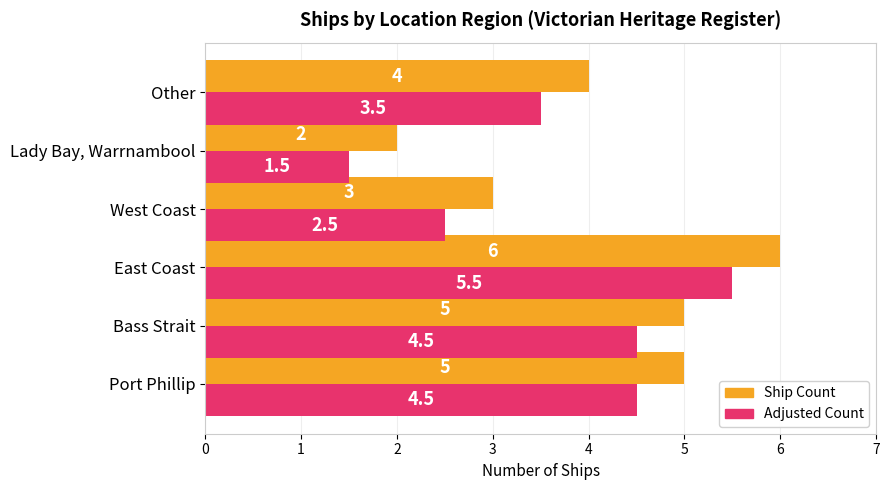

Rank the series by their maximum value, from lowest to highest.

Adjusted Count, Ship Count